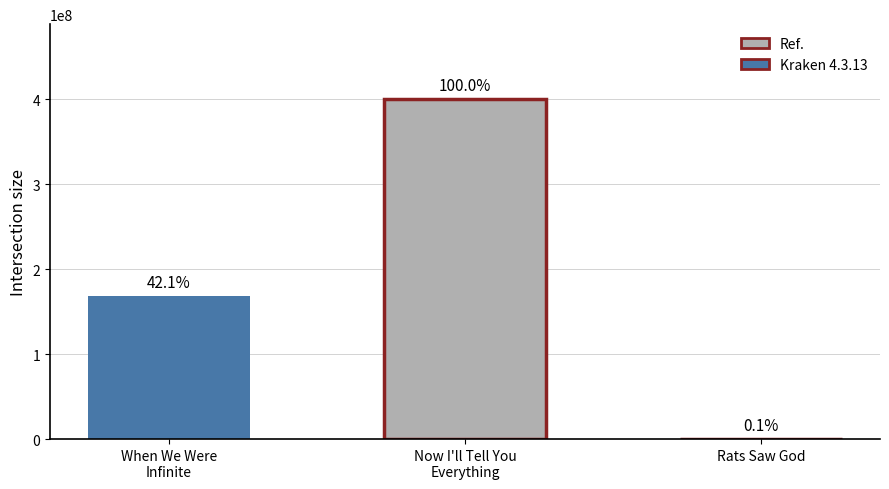

True or false: the data shows 211714980 at Now I'll Tell You Everything.

False